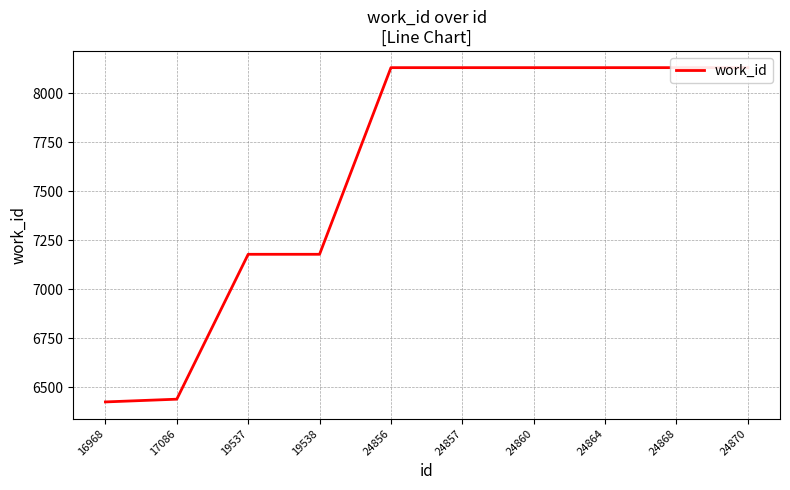

Reading left to right, extract all data points from this chart.

6426	6440	7179	7179	8131	8131	8131	8131	8131	8131